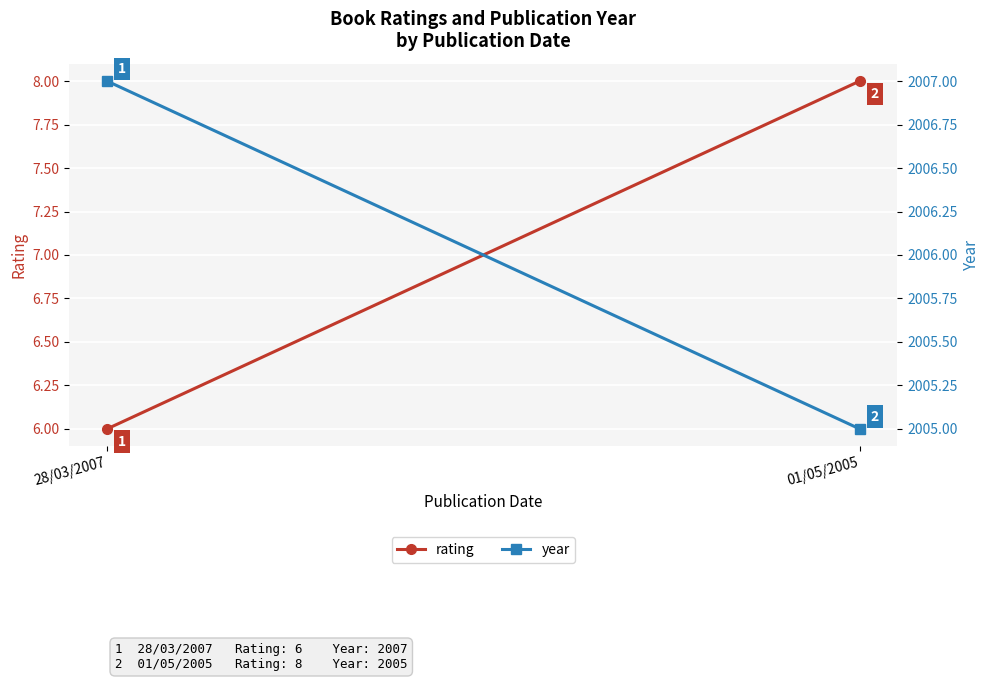

Read the year value at 01/05/2005.

2005